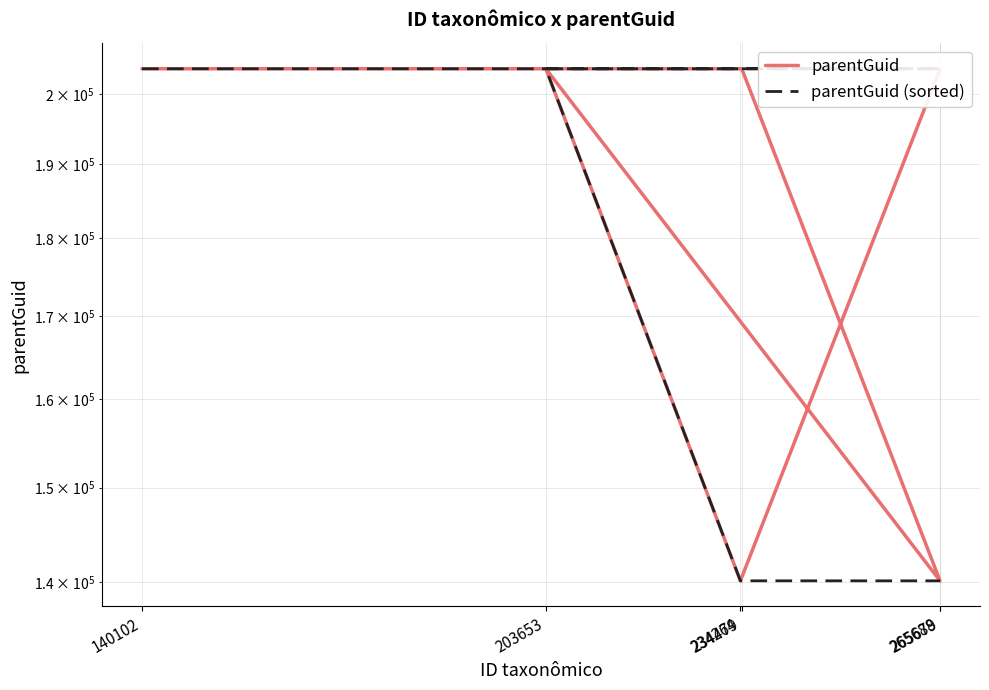

How many times do parentGuid (sorted) and parentGuid cross each other?

3